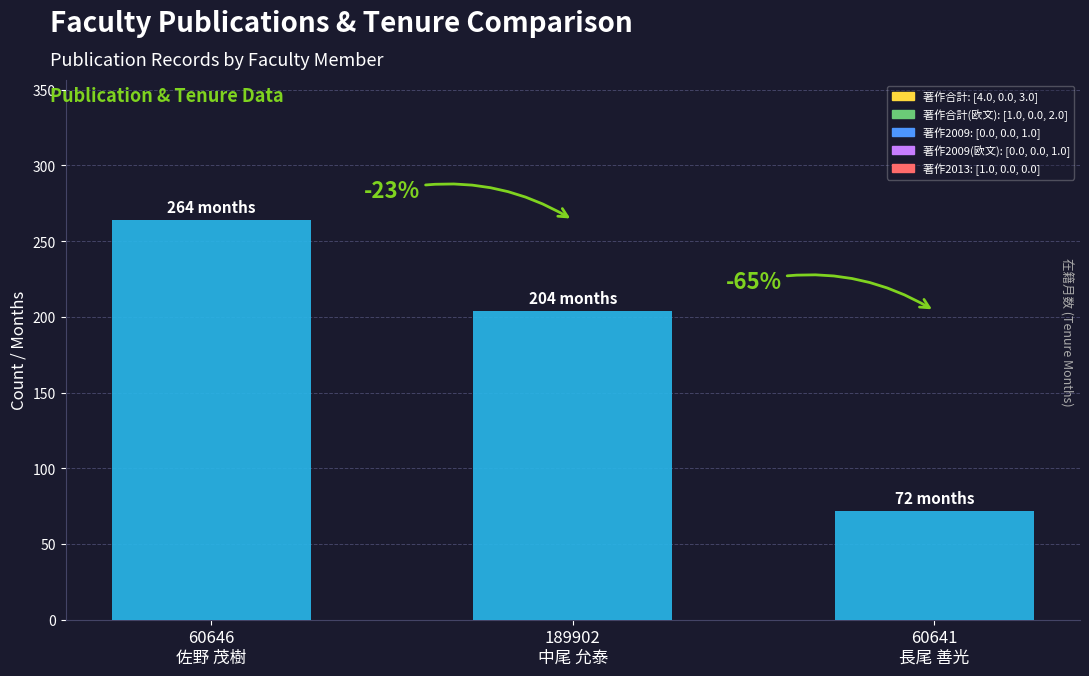

Reading right to left, list all the values displayed in this chart.

60641
長尾 善光=72	189902
中尾 允泰=204	60646
佐野 茂樹=264